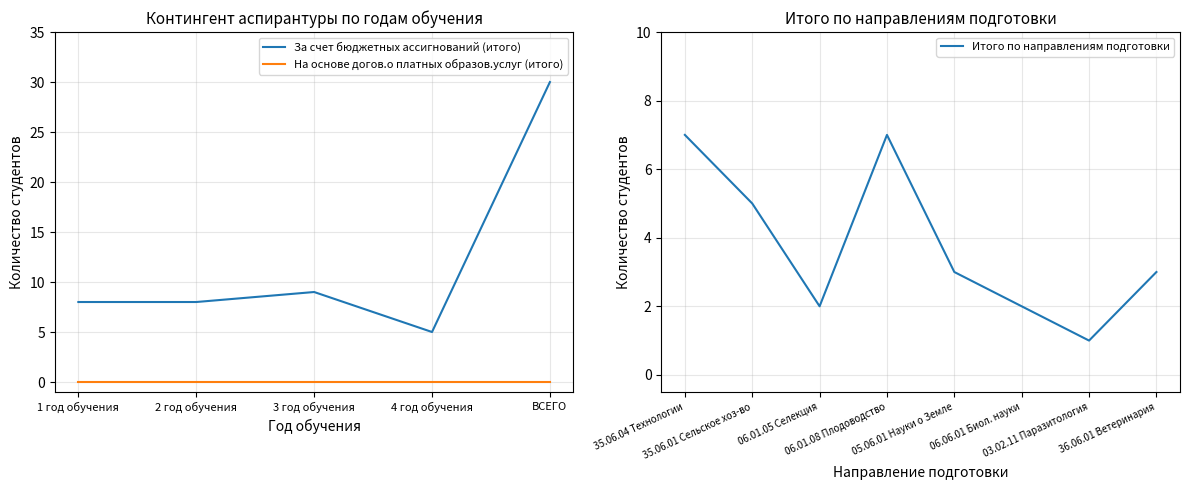

Which category has the highest value across all series?

ВСЕГО